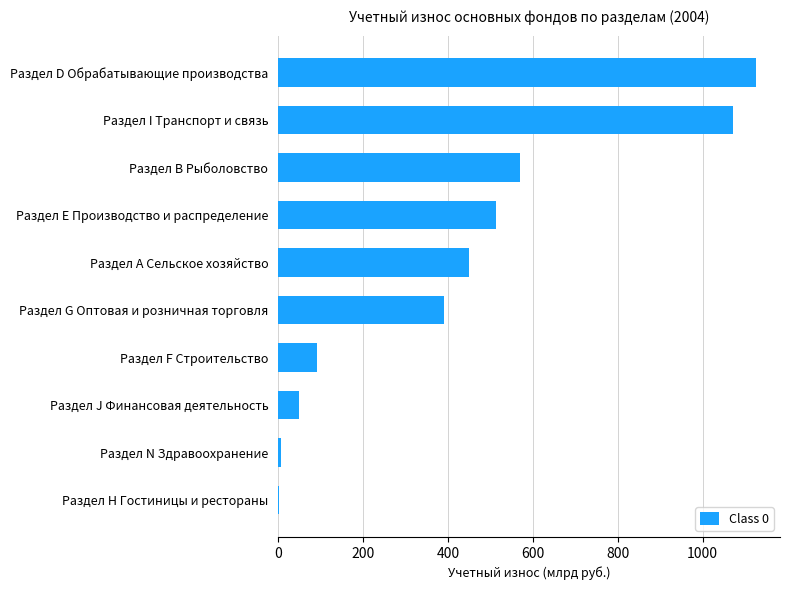

Which label corresponds to the largest value in the chart?

Раздел D Обрабатывающие производства